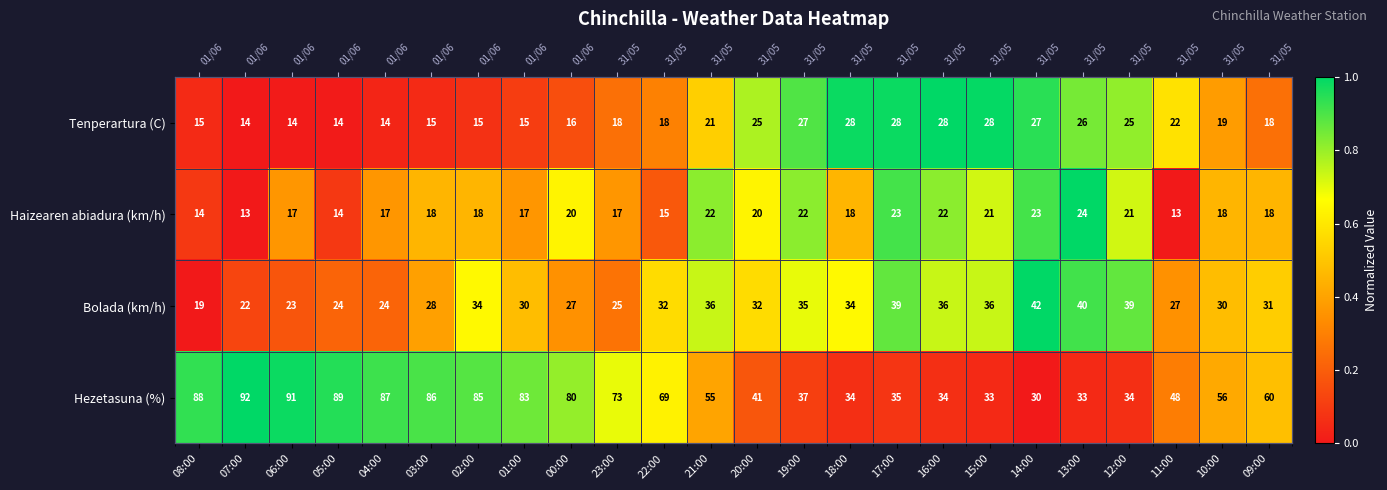

What is the difference between the highest and lowest values at 17:00?

0.9